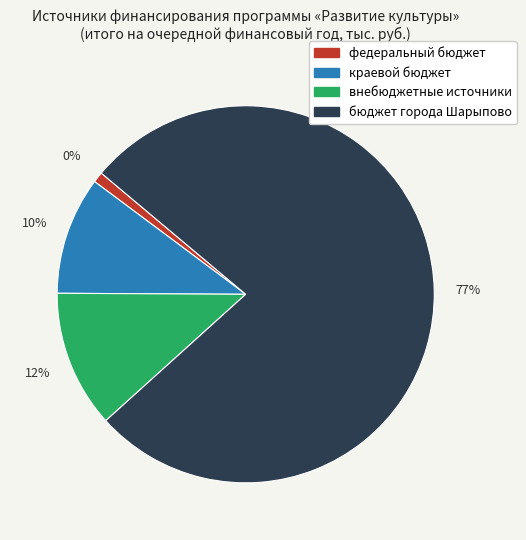

True or false: краевой бюджет accounts for 10% of the total.

True